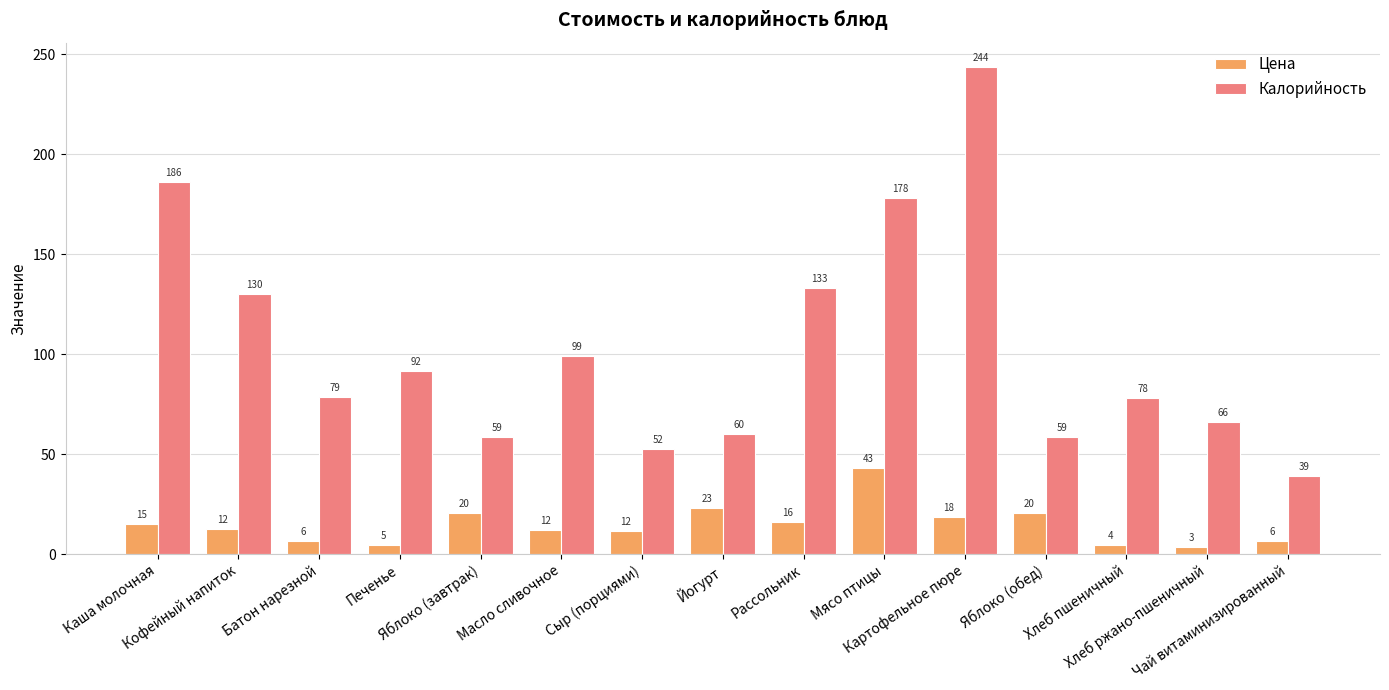

Which series changed the most between Батон нарезной and Масло сливочное?

Калорийность